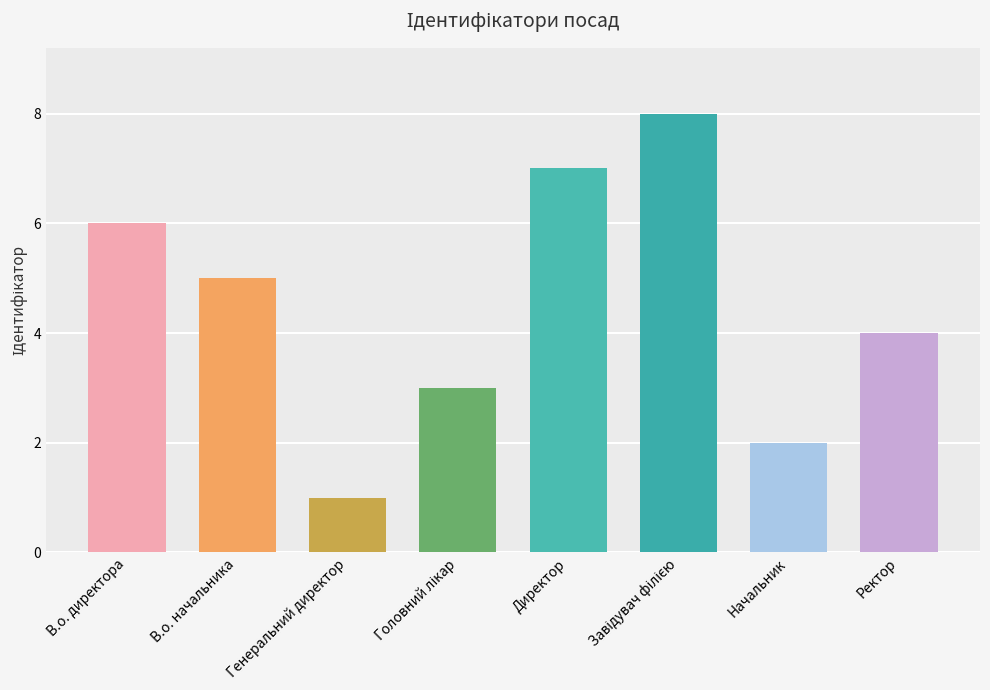

What is the maximum value shown in the chart?

8